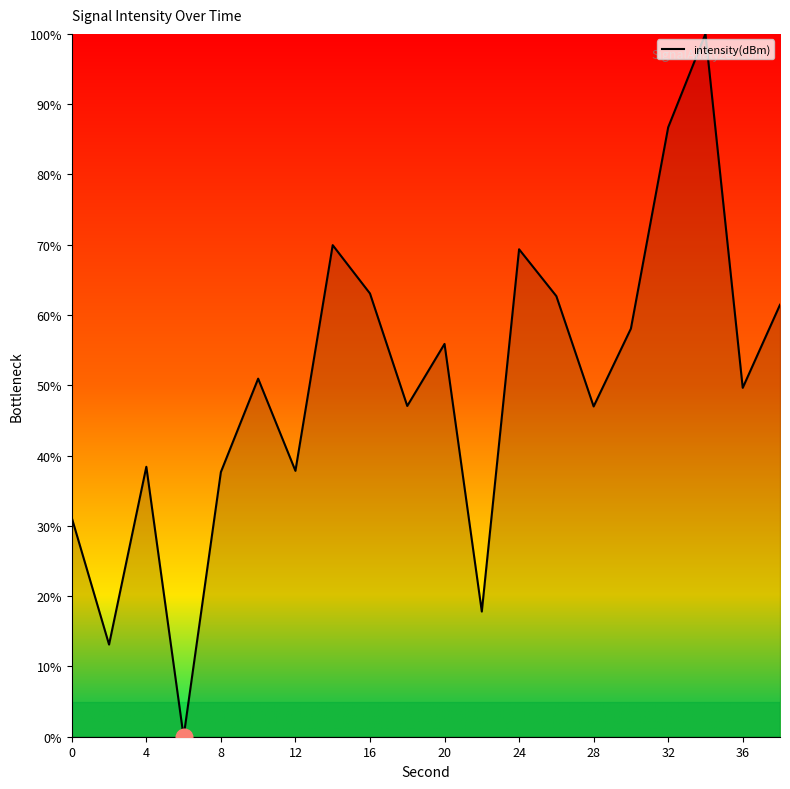

What is the difference between the maximum and minimum values?

100.0